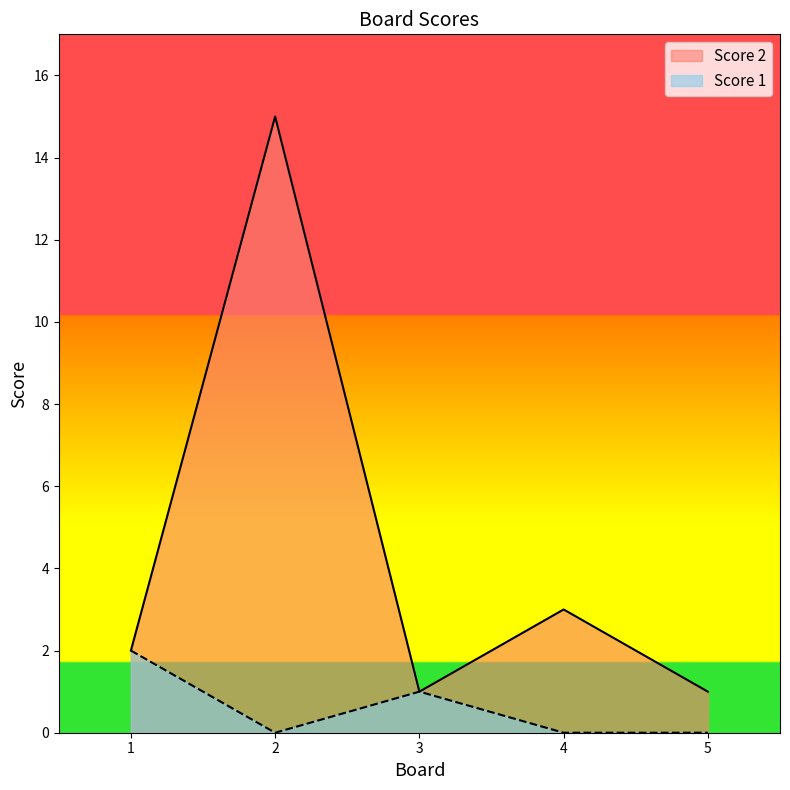

Reading left to right, list all the values displayed in this chart.

Score 2: 1=2	2=15	3=1	4=3	5=1
Score 1: 1=2	2=0	3=1	4=0	5=0